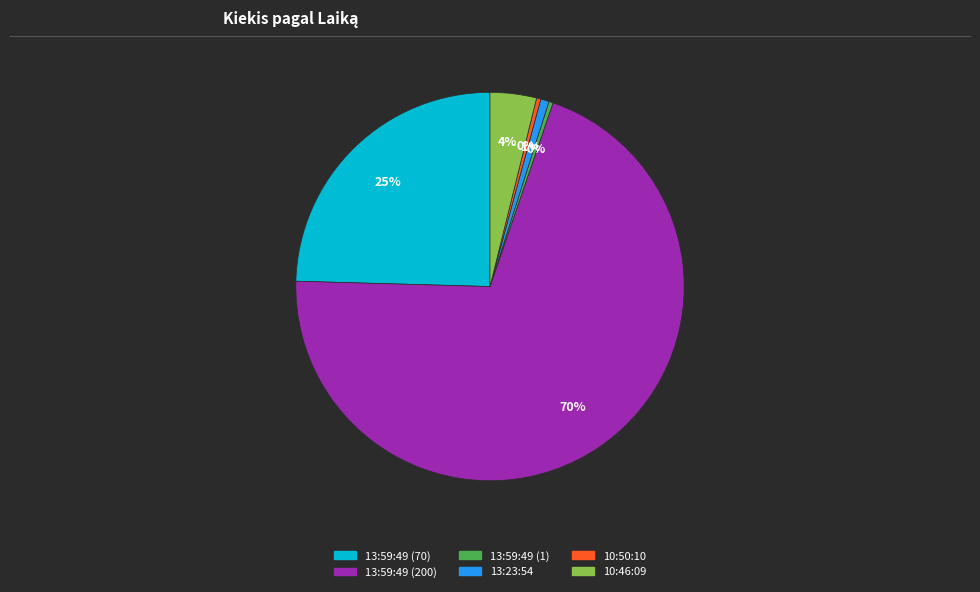

Between 13:59:49 (200) and 13:59:49 (70), which is larger?

13:59:49 (200)